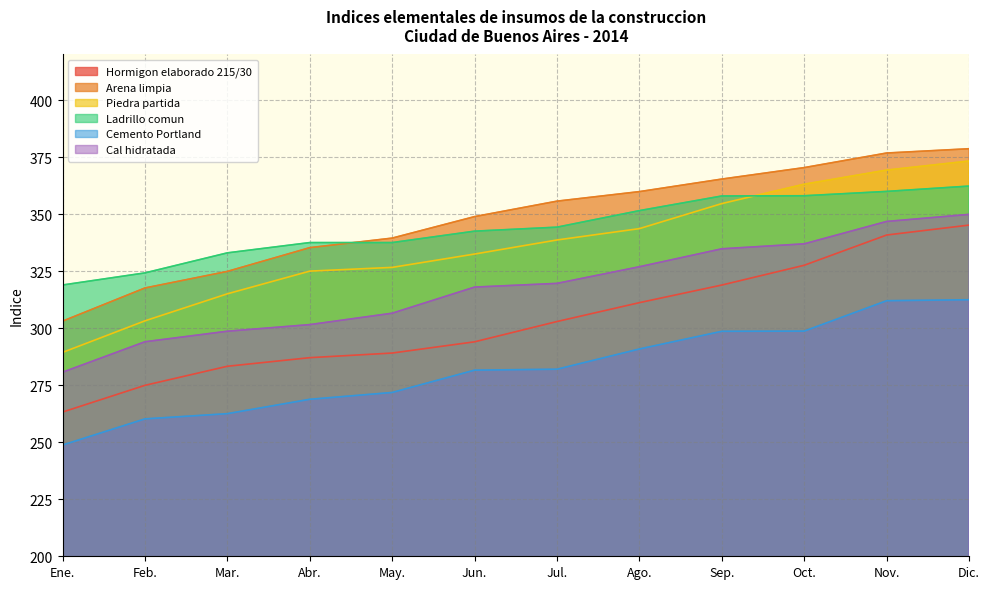

List the labels in order of Hormigon elaborado 215/30 value, largest first.

Dic., Nov., Oct., Sep., Ago., Jul., Jun., May., Abr., Mar., Feb., Ene.